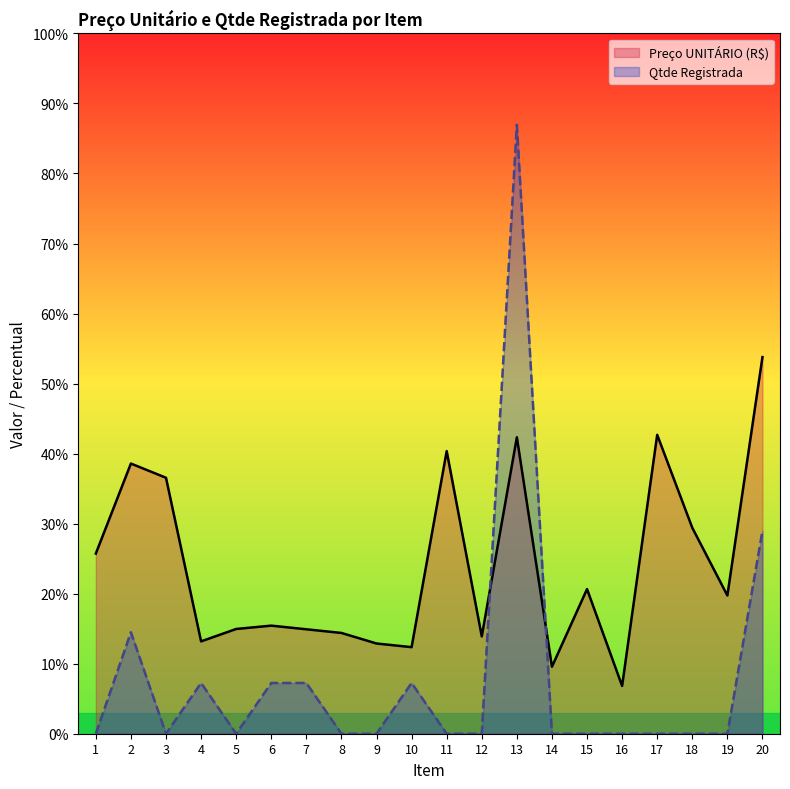

How many positive values does the Qtde Registrada series have?

7